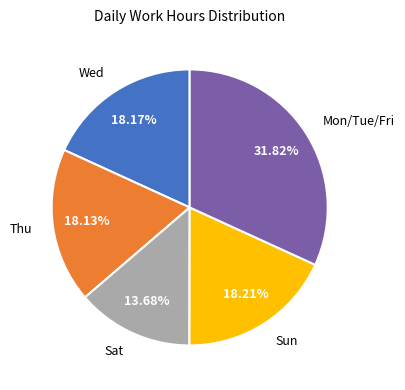

Combined, do Sat and Thu account for over 50%?

No